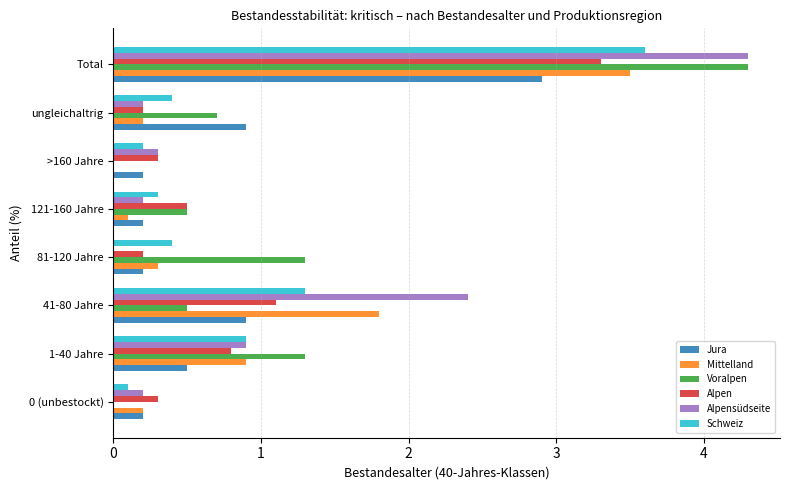

The Jura series shows 0.4 at ungleichaltrig. True or false?

False